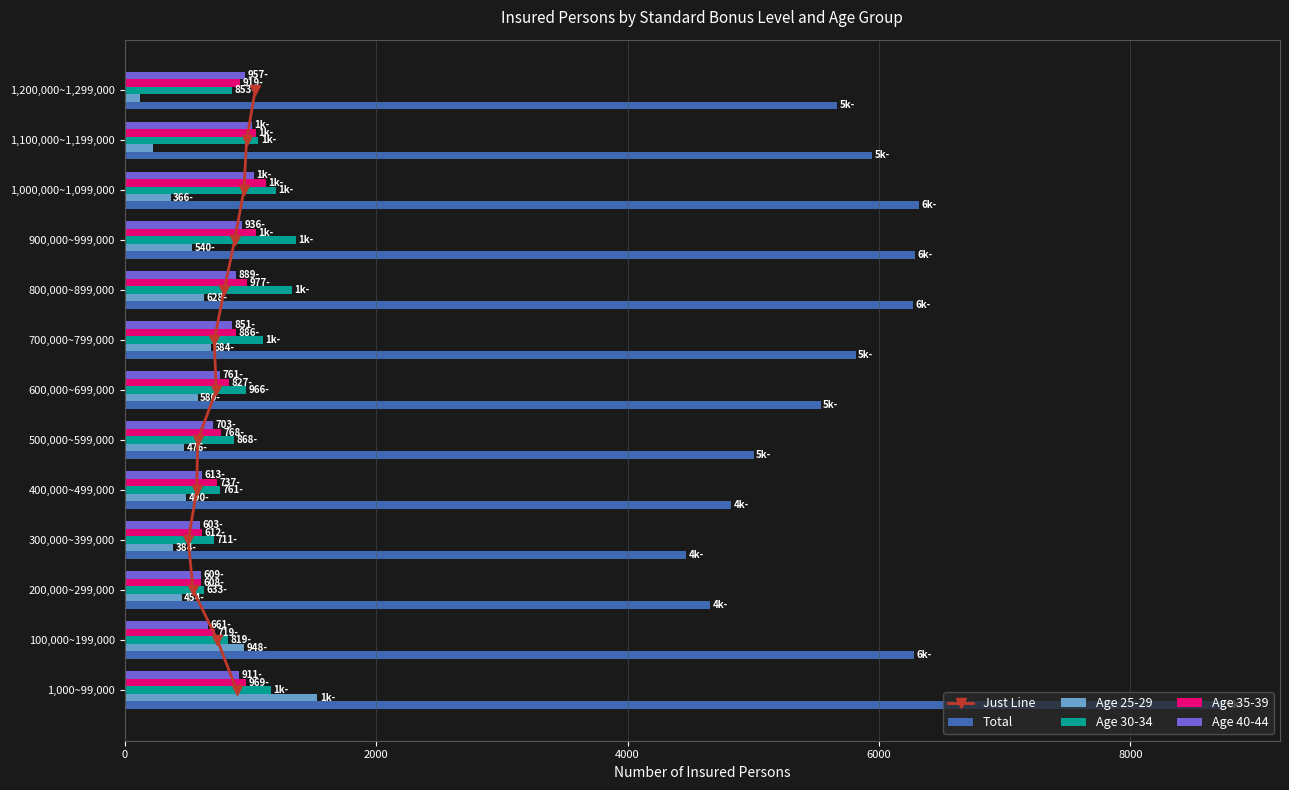

Rank the series by their maximum value, from lowest to highest.

Just Line, Age 40-44, Age 35-39, Age 30-34, Age 25-29, Total